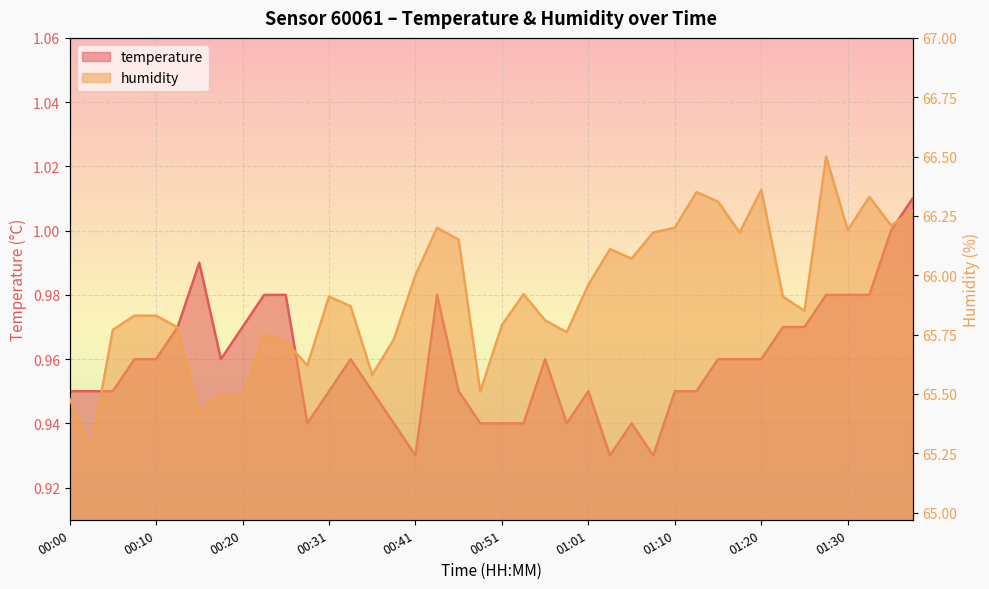

True or false: temperature has a value of 0.9 at 01:08.

True